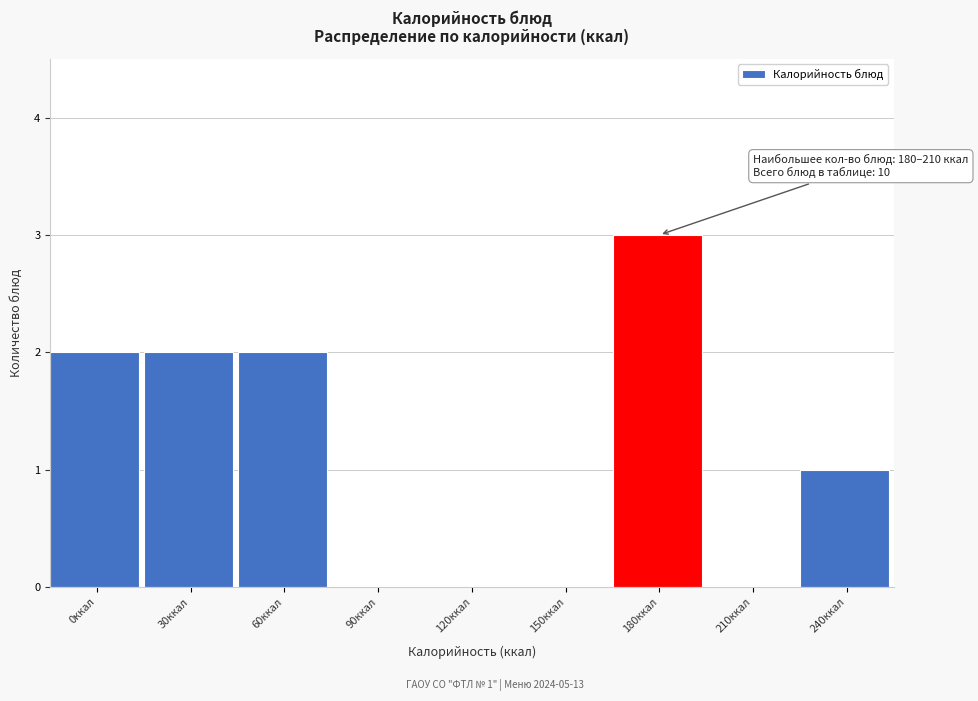

Reading right to left, transcribe all the data shown in this chart.

240ккал=1	210ккал=0	180ккал=3	150ккал=0	120ккал=0	90ккал=0	60ккал=2	30ккал=2	0ккал=2